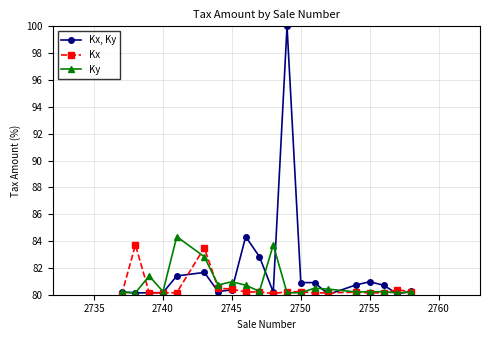

Does the chart display data point markers on the line(s)?

Yes